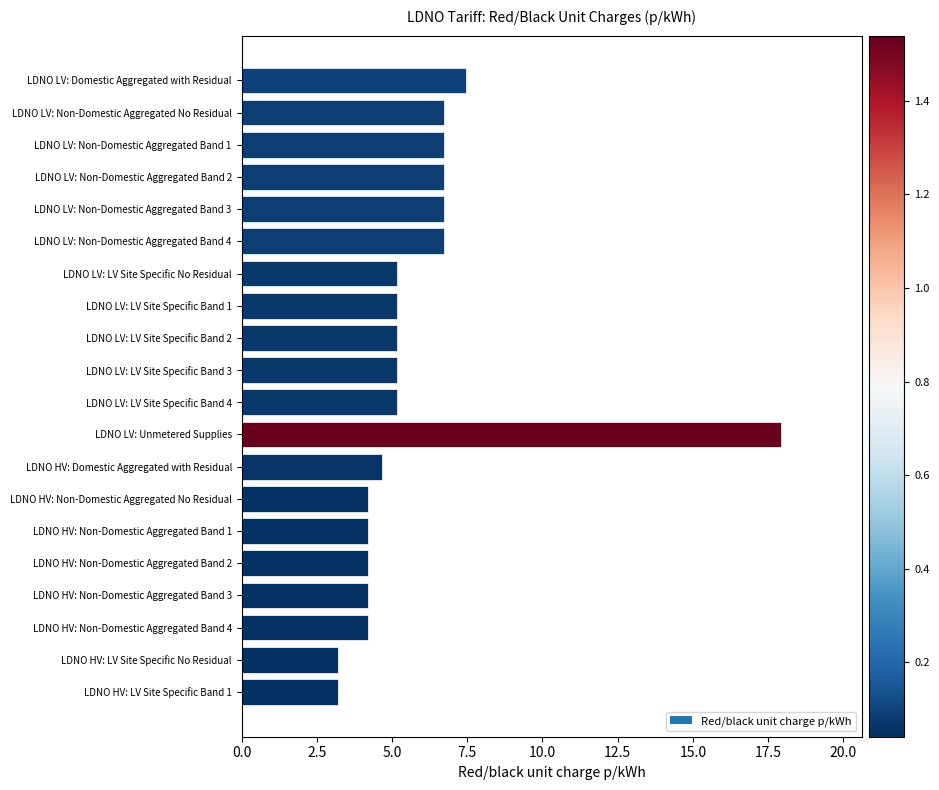

What is the difference between the second highest and minimum values?

4.3